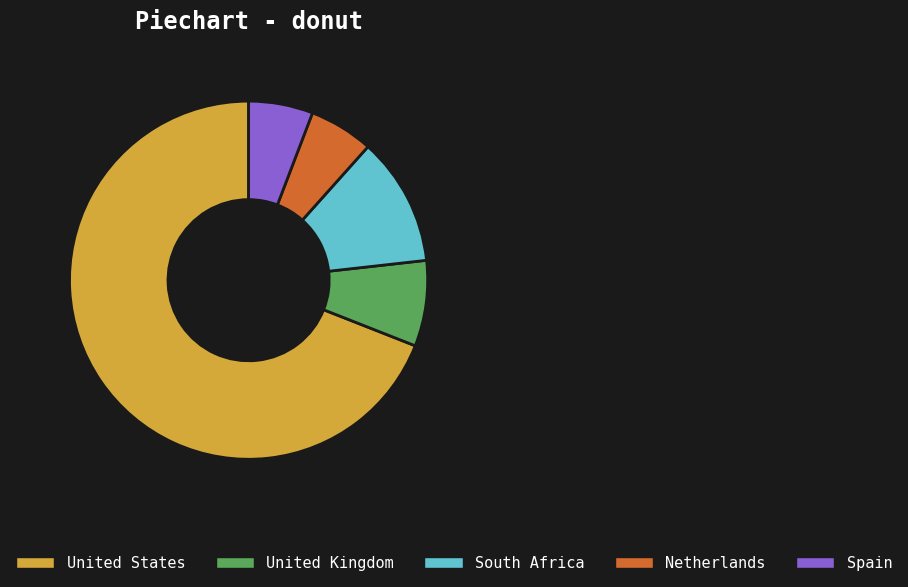

Which has a higher value, Netherlands or South Africa?

South Africa